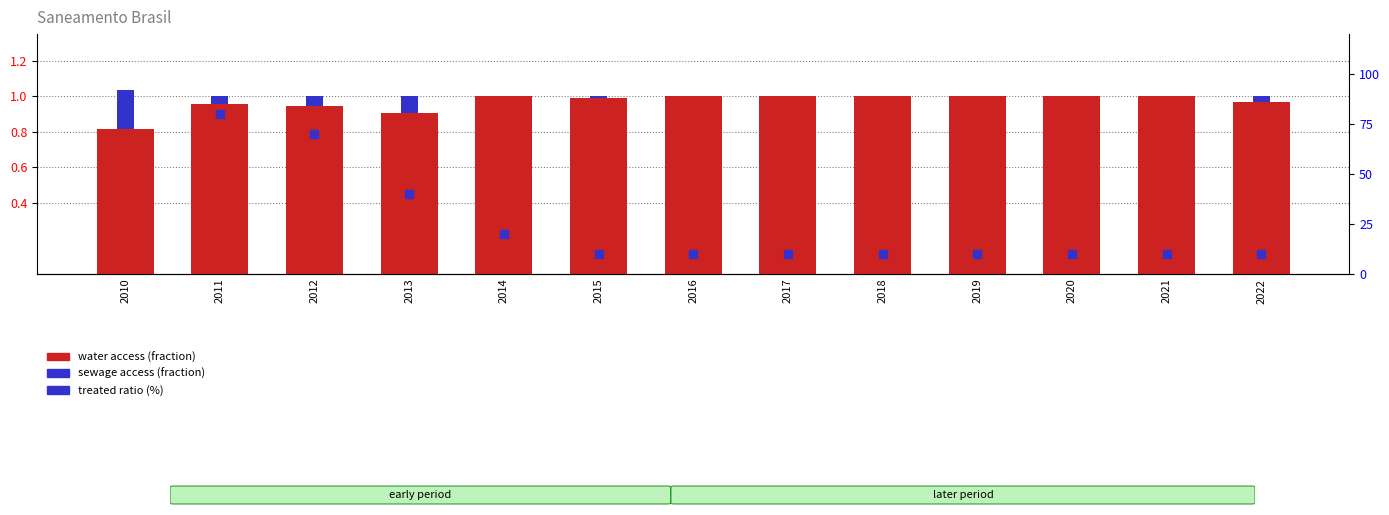

Which series contains the highest Y value?

water access (fraction)